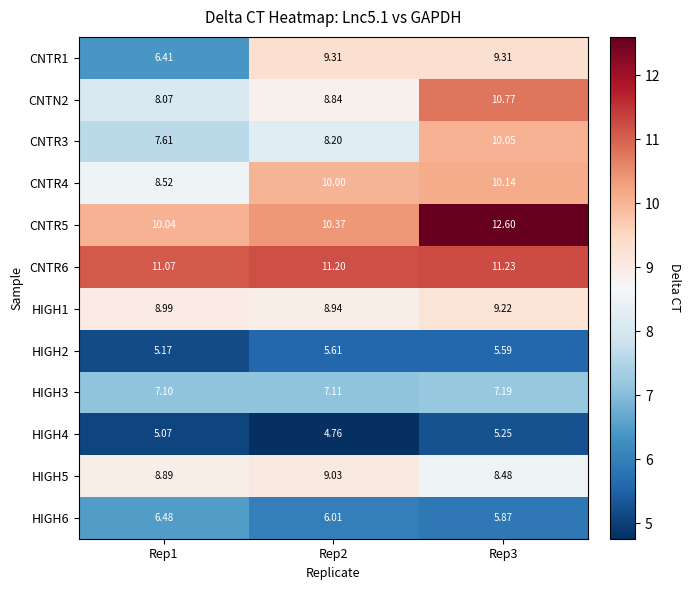

Which series has the largest total across all categories?

CNTR6